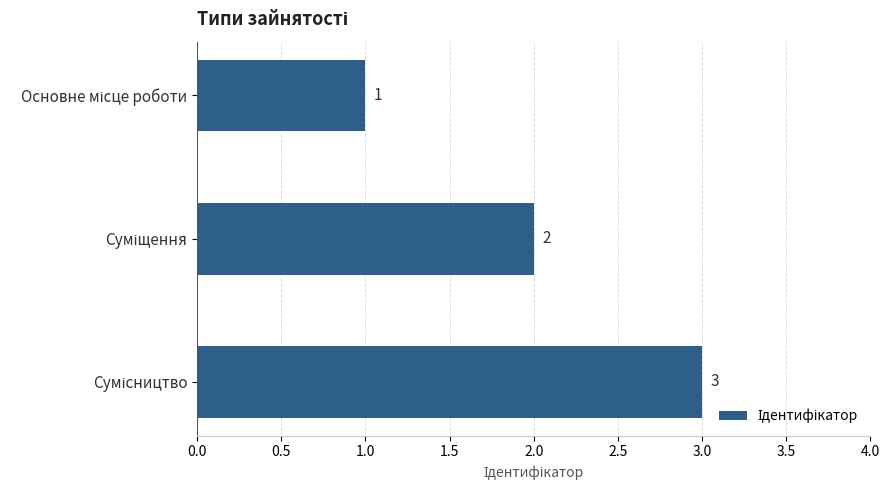

What is the sum of all values?

6